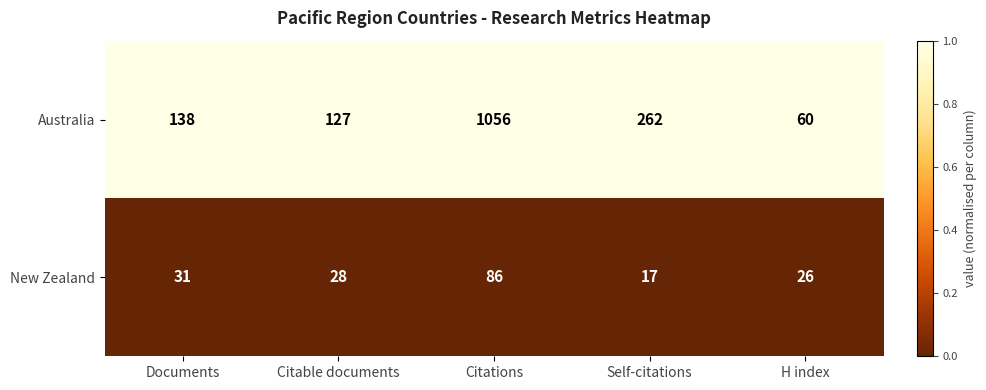

What is the difference between the maximum and minimum values in the New Zealand series?

69